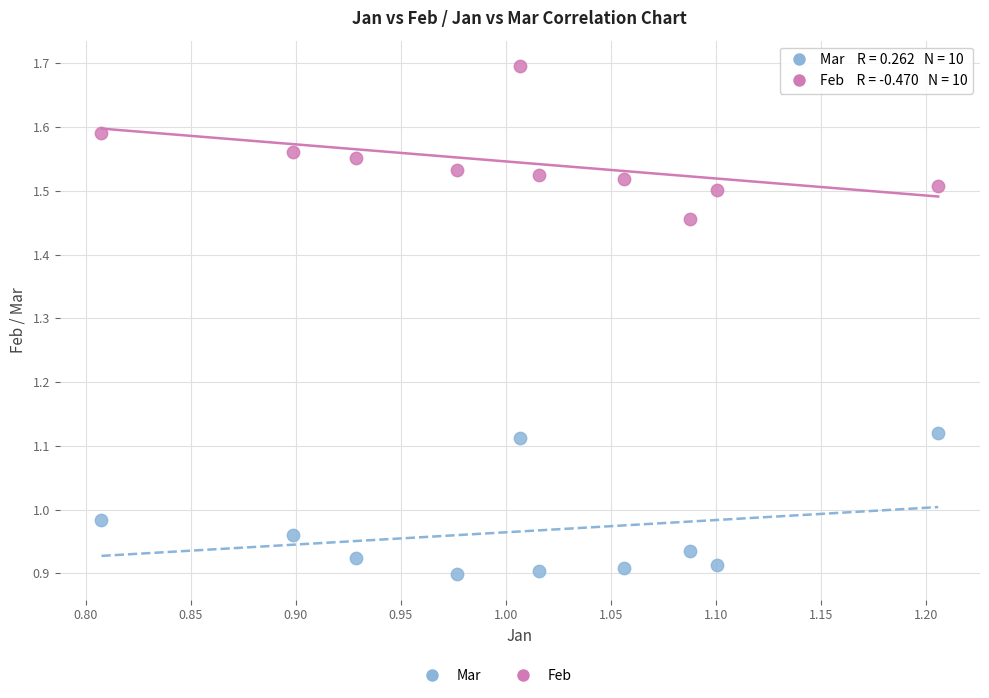

Which series has the widest spread of Y values?

Feb